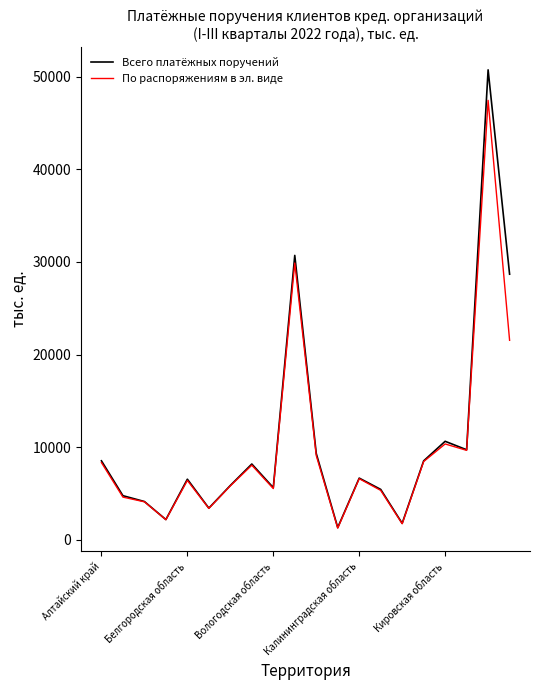

List the series in order of their peak value, highest first.

Всего платёжных поручений, По распоряжениям в эл. виде